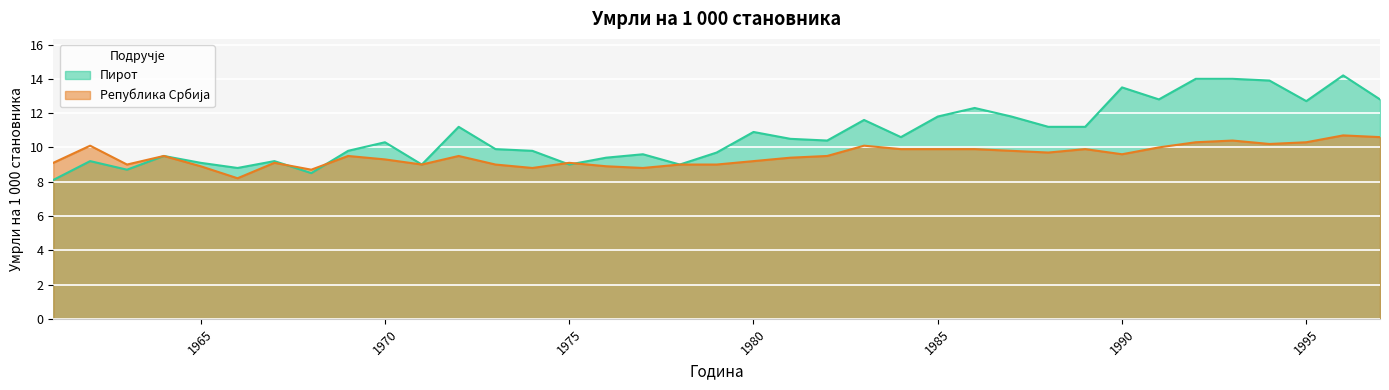

At how many categories does at least one series exceed 9?

32